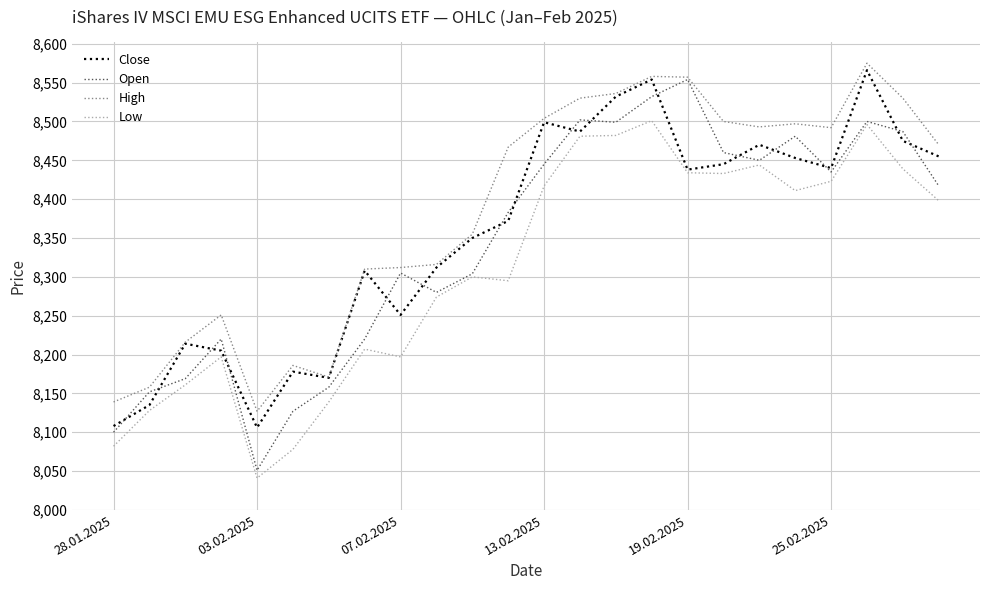

Which series has the largest total across all categories?

High